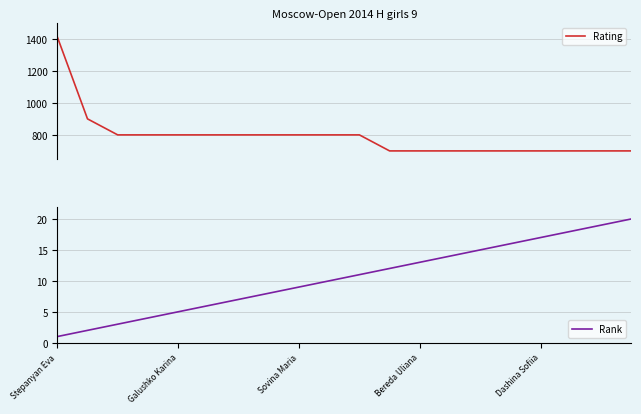

Reading left to right, extract all data points from this chart.

Rating: 1412	900	800	800	800	800	800	800	800	800	800	700	700	700	700	700	700	700	700	700
Rank: 1	2	3	4	5	6	7	8	9	10	11	12	13	14	15	16	17	18	19	20